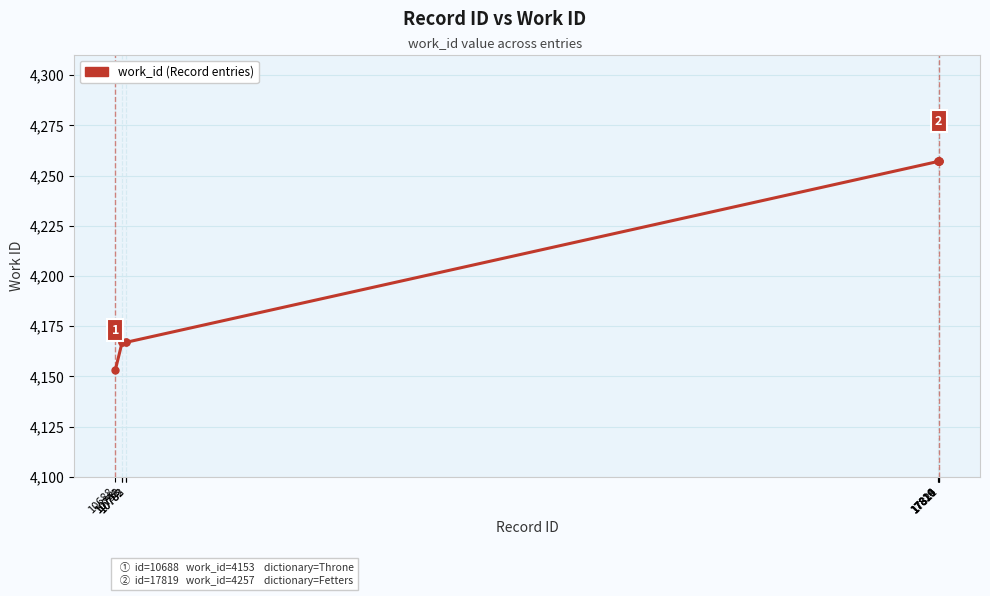

How many series are shown in this chart?

1